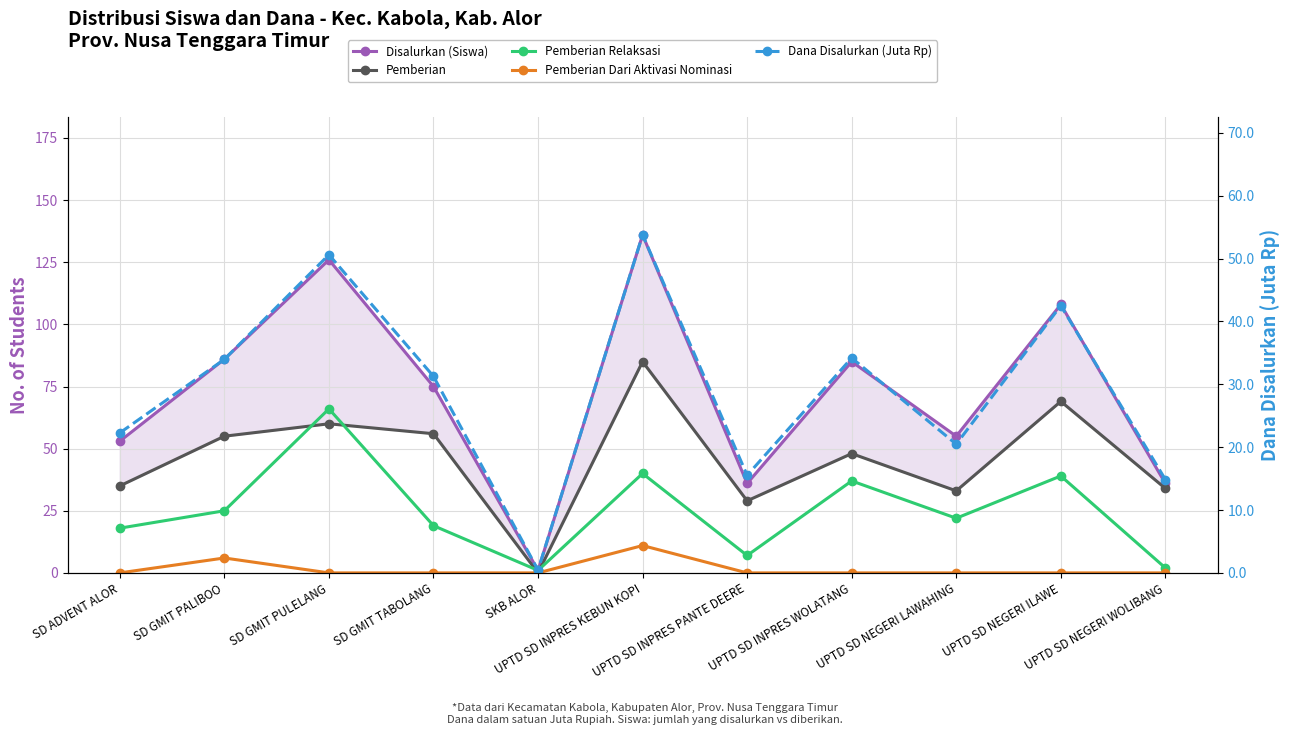

List the labels in order of Disalurkan (Siswa) value, largest first.

UPTD SD INPRES KEBUN KOPI, SD GMIT PULELANG, UPTD SD NEGERI ILAWE, SD GMIT PALIBOO, UPTD SD INPRES WOLATANG, SD GMIT TABOLANG, UPTD SD NEGERI LAWAHING, SD ADVENT ALOR, UPTD SD INPRES PANTE DEERE, UPTD SD NEGERI WOLIBANG, SKB ALOR